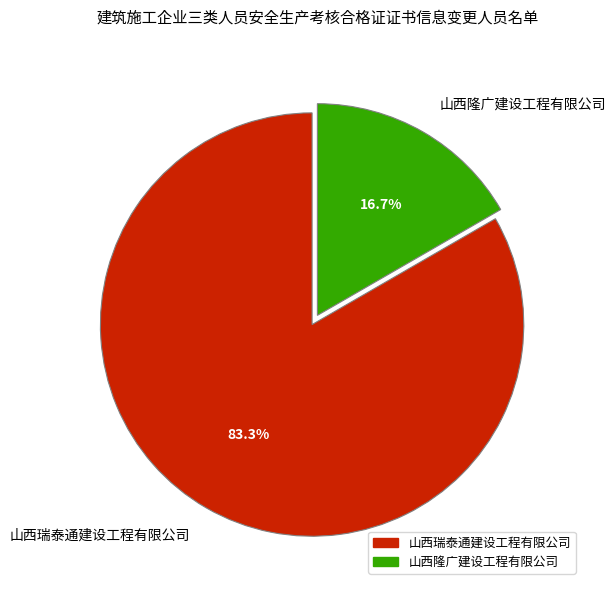

Is it true that 山西瑞泰通建设工程有限公司 is 74% of the pie?

False